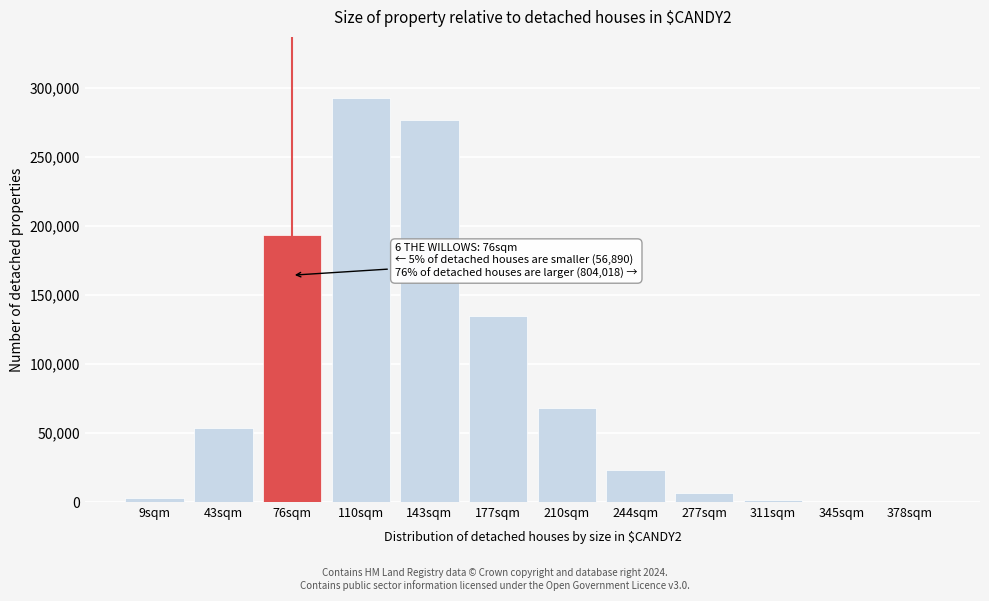

Which label corresponds to the largest value in the chart?

110sqm